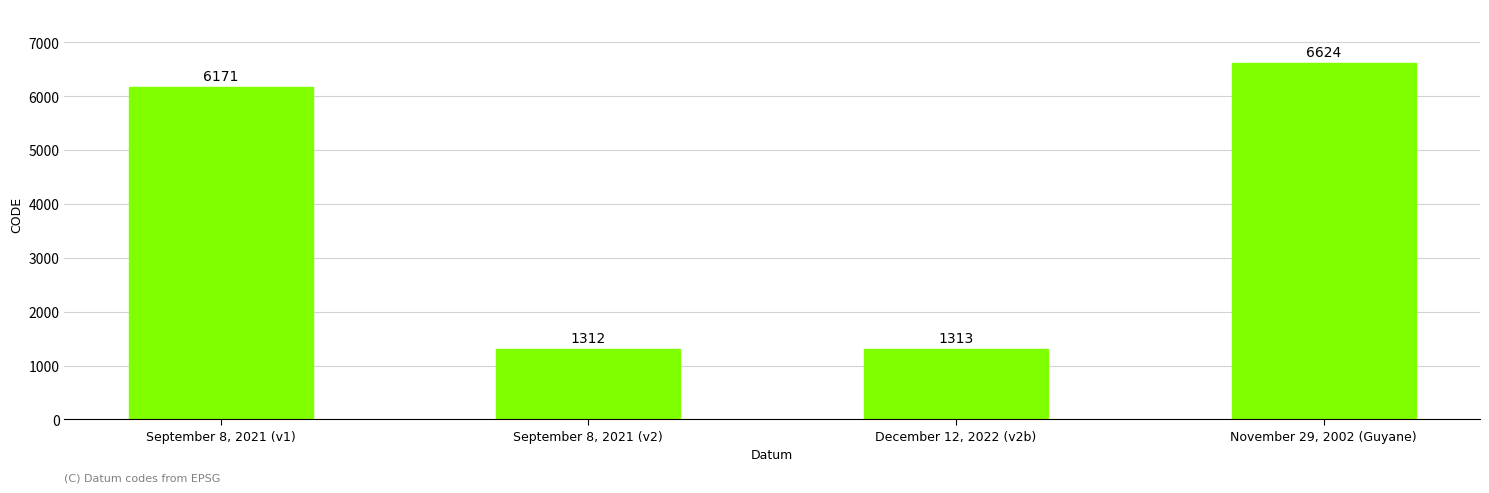

What is the difference between the second highest and second lowest values?

4858